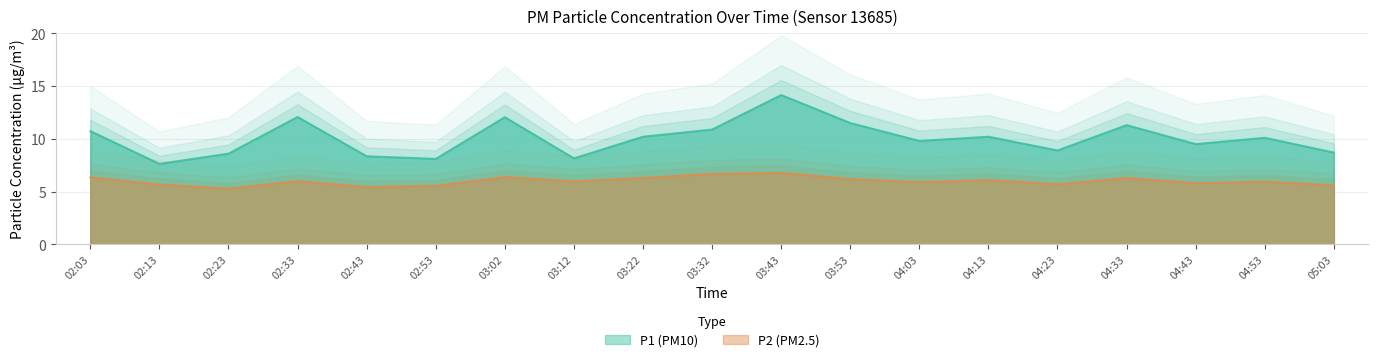

What is the difference between the maximum and minimum values in the P2 series?

1.5